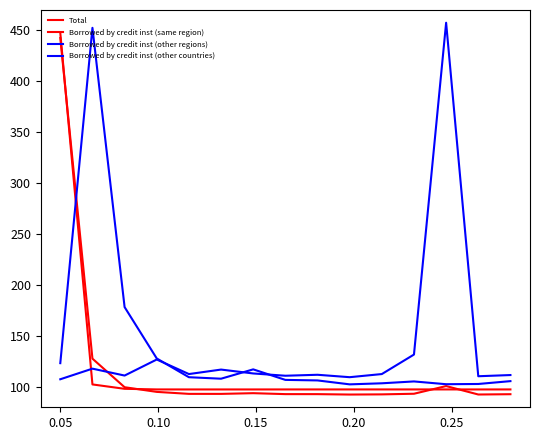

How many lines are shown in the chart?

4